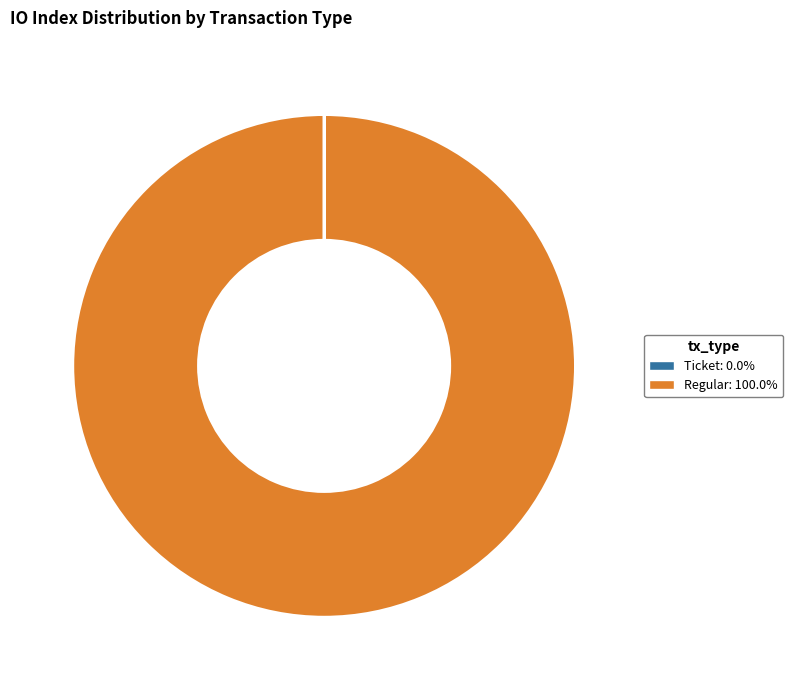

Which slice is the largest?

Regular